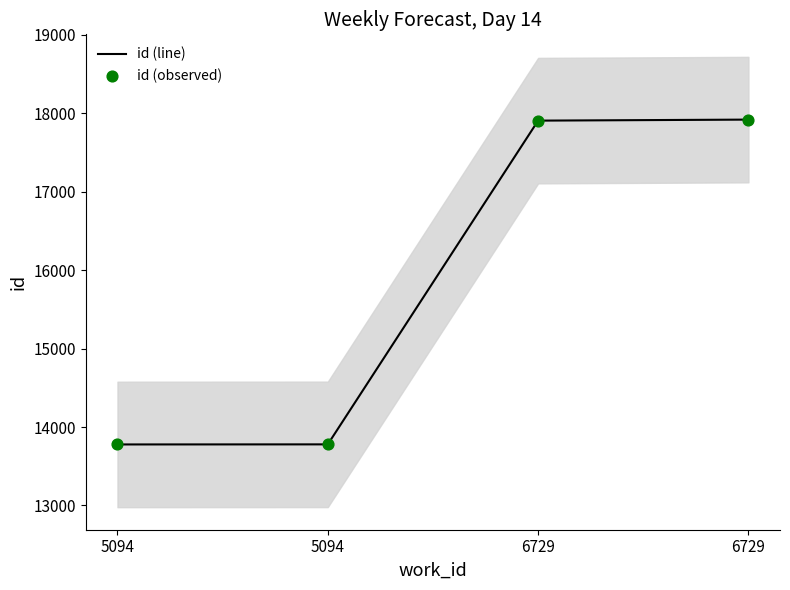

Which series has the largest total across all categories?

id (line)